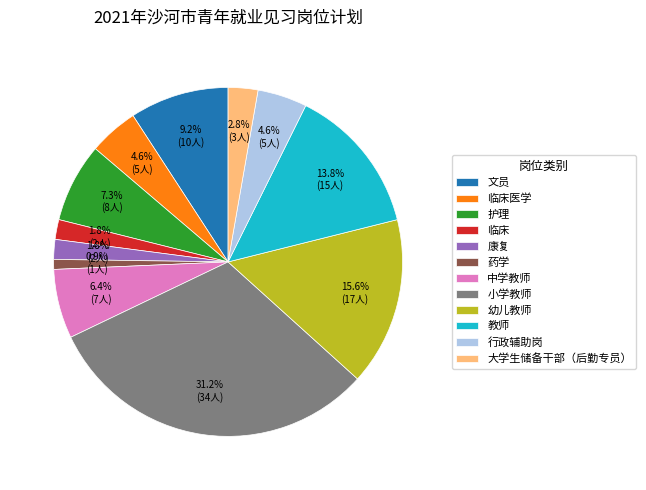

To the nearest percent, what is the difference between the largest and smallest slice percentages?

30%